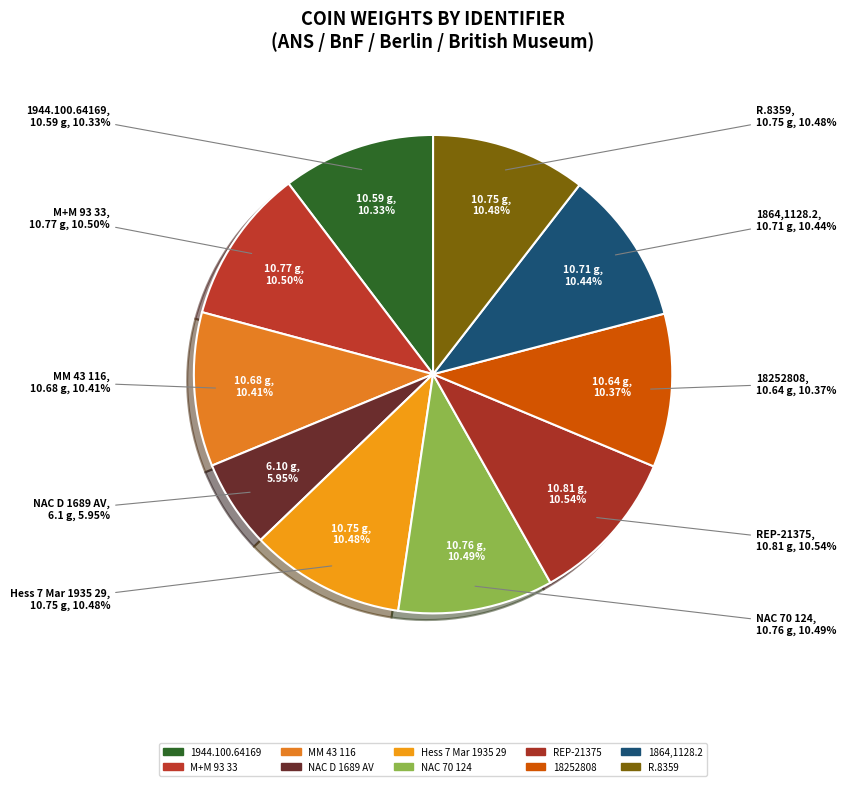

To the nearest percent, what is the difference between the largest and smallest slice percentages?

5%